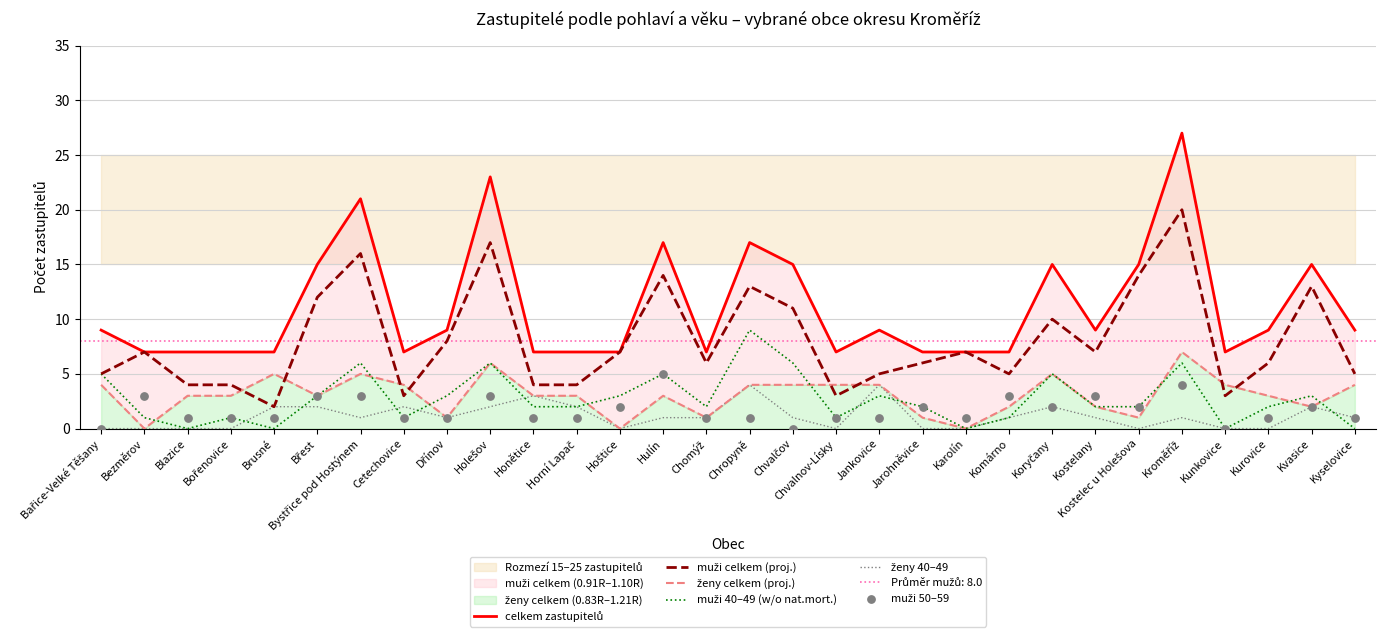

Is the value of muži 40–49 (w/o nat.mort.) at Kroměříž greater than the value of ženy 40–49 at Bezměrov?

Yes